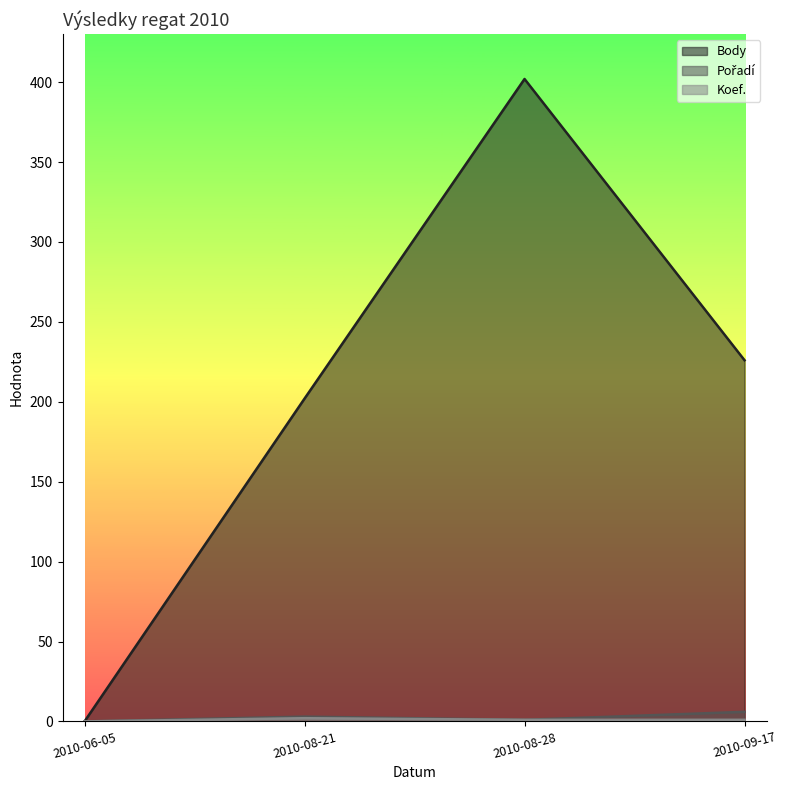

Reading right to left, what are all the values shown in this chart?

Body: 2010-09-17=226	2010-08-28=402	2010-08-21=202	2010-06-05=0
Pořadí: 2010-09-17=6	2010-08-28=1	2010-08-21=3	2010-06-05=0
Koef.: 2010-09-17=1	2010-08-28=1	2010-08-21=2	2010-06-05=0